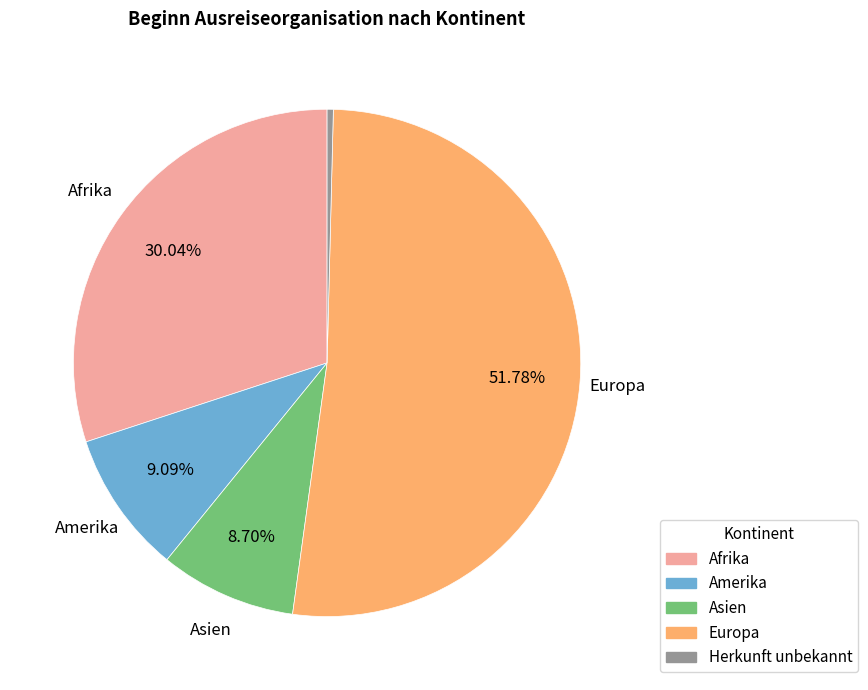

Combined, do Europa and Asien account for over 50%?

Yes